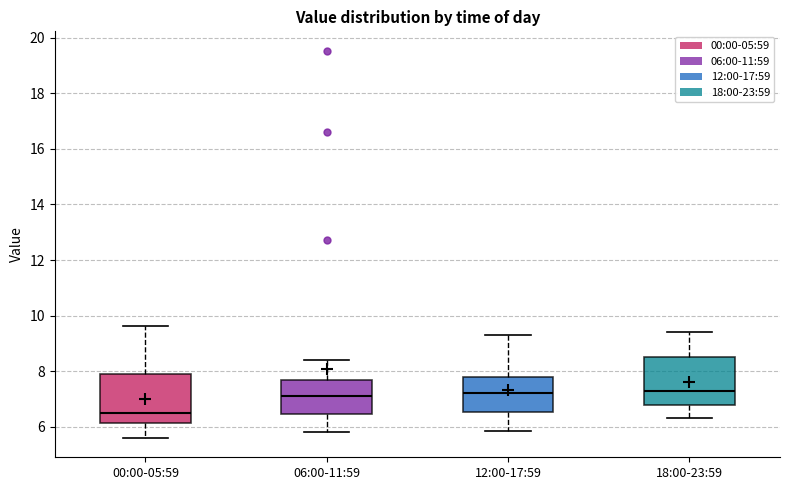

Where is the lower edge of the box for 00:00-05:59 on the y-axis? The values are not printed on the chart, so give them approximately, as read against the axis.

6.2